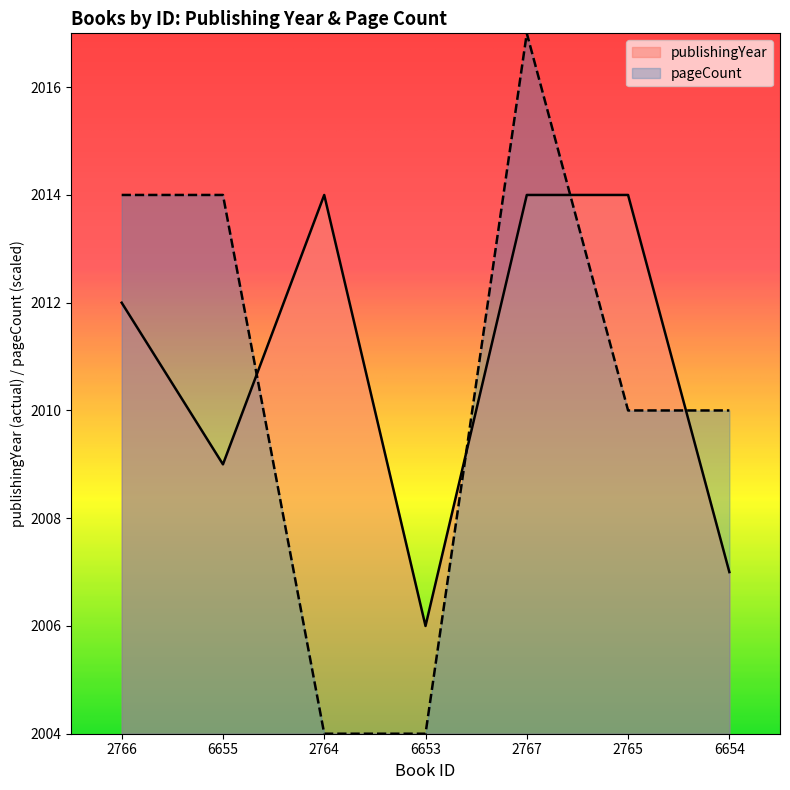

List the series in order of their overall mean, highest first.

publishingYear, pageCount